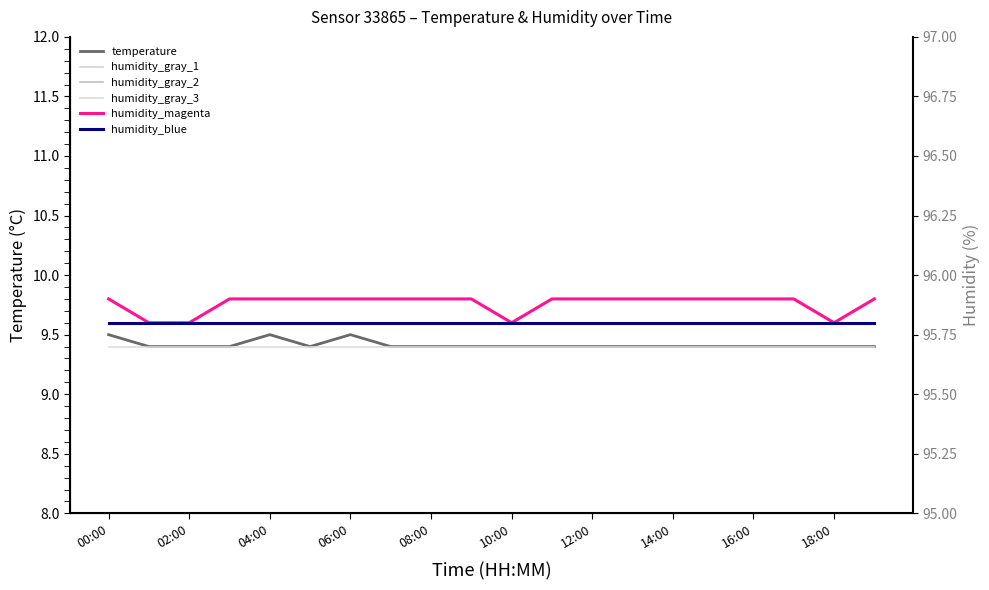

True or false: humidity_gray_2 has more than 0 points higher than both neighbors.

False